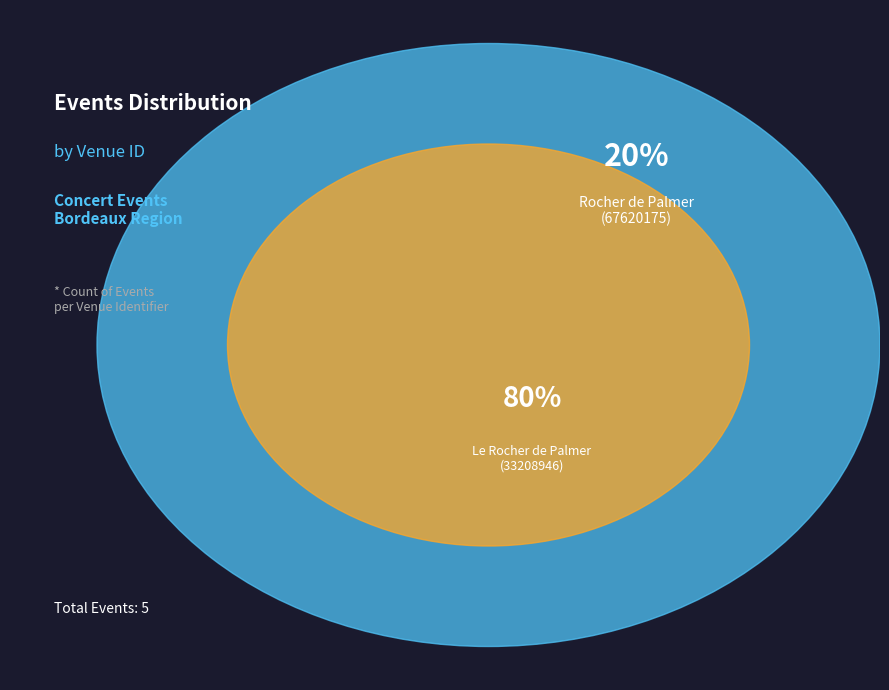

Does 75942548 account for over 50% of the chart?

No